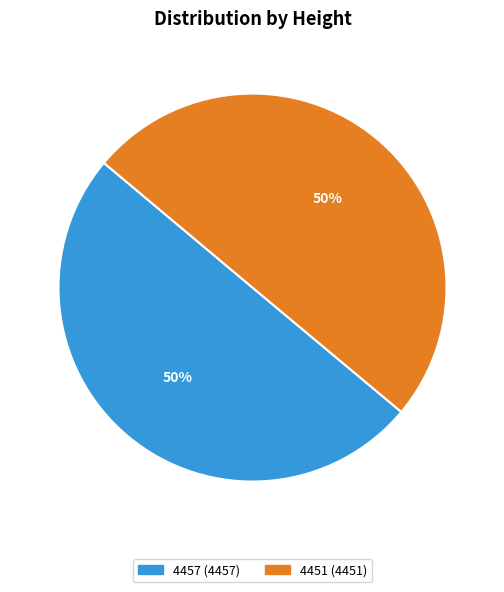

What is the ratio of the value at 4451 to the value at 4457?

1.0